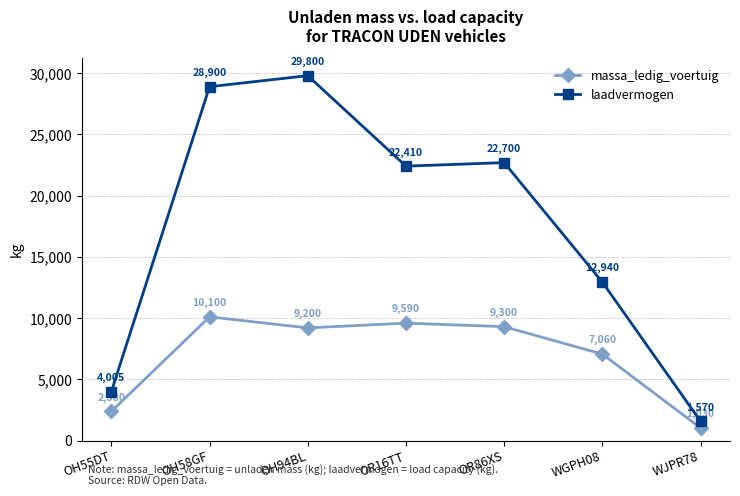

How many interior local valleys does the massa_ledig_voertuig series have?

1